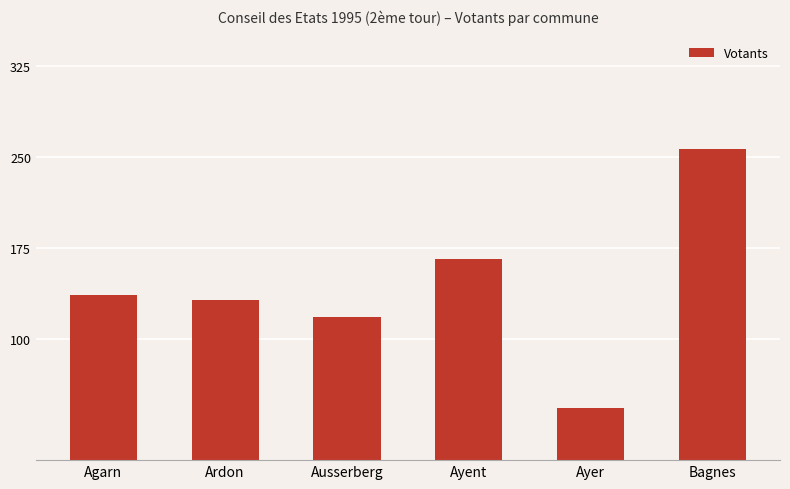

What is the ratio of the value at Ayer to the value at Agarn?

0.3